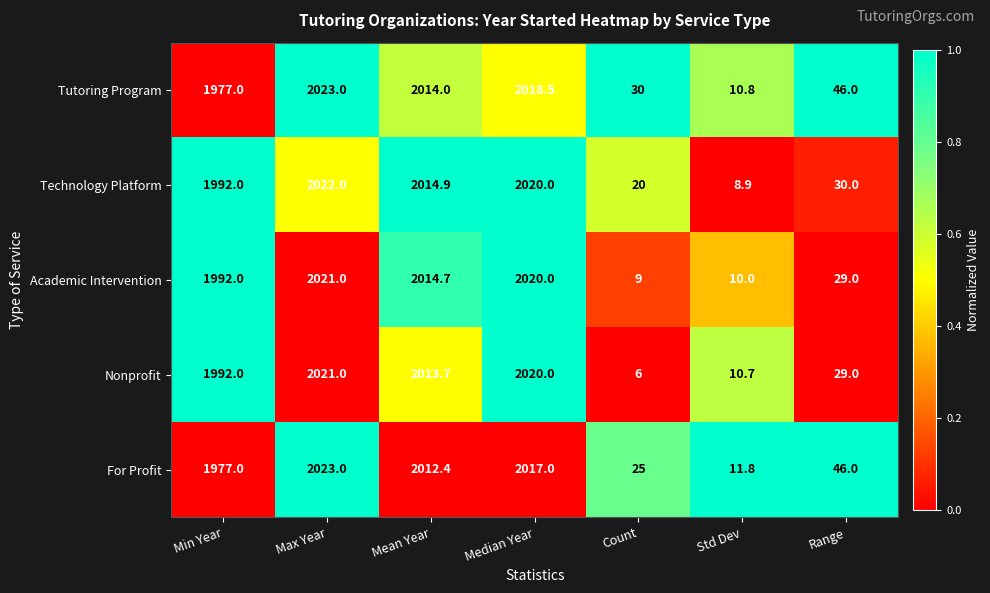

Read the Tutoring Program value at Range.

46.0